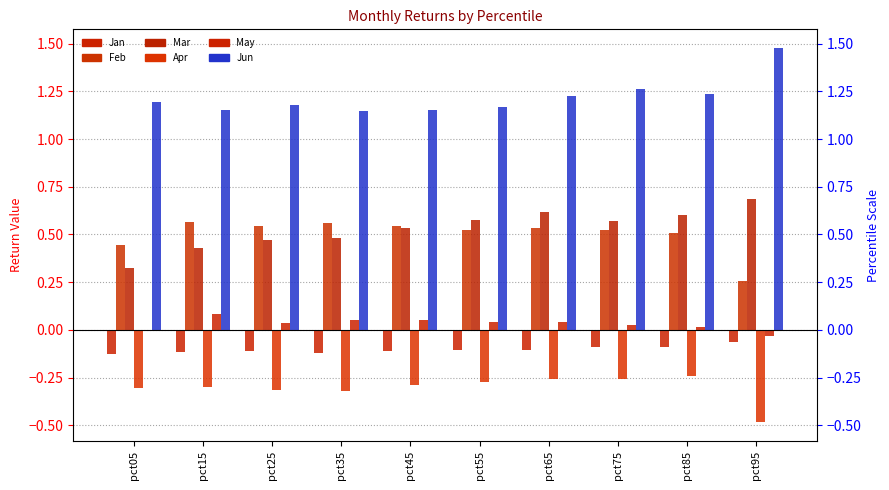

The Jun series shows 1.2 at pct65. True or false?

True